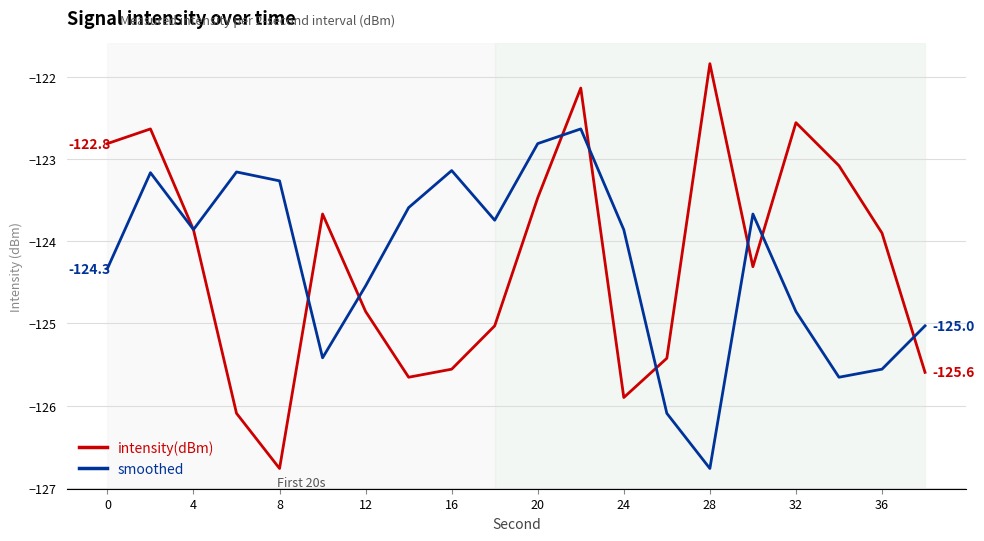

What is the maximum value for intensity(dBm)?

-121.8